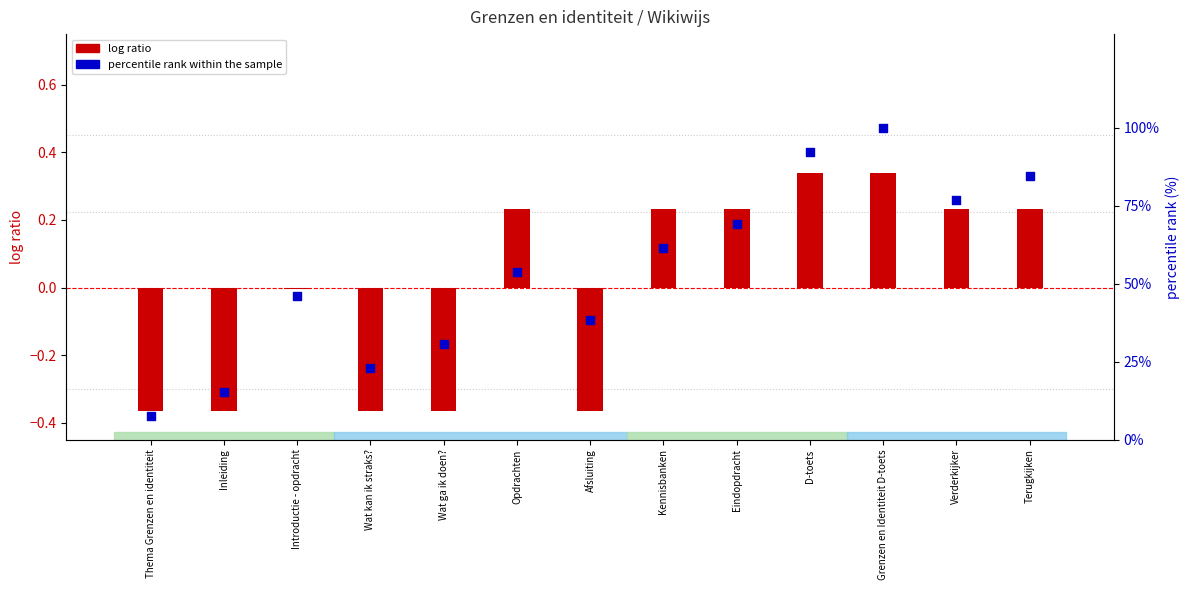

Which series has the largest total across all categories?

percentile rank within the sample